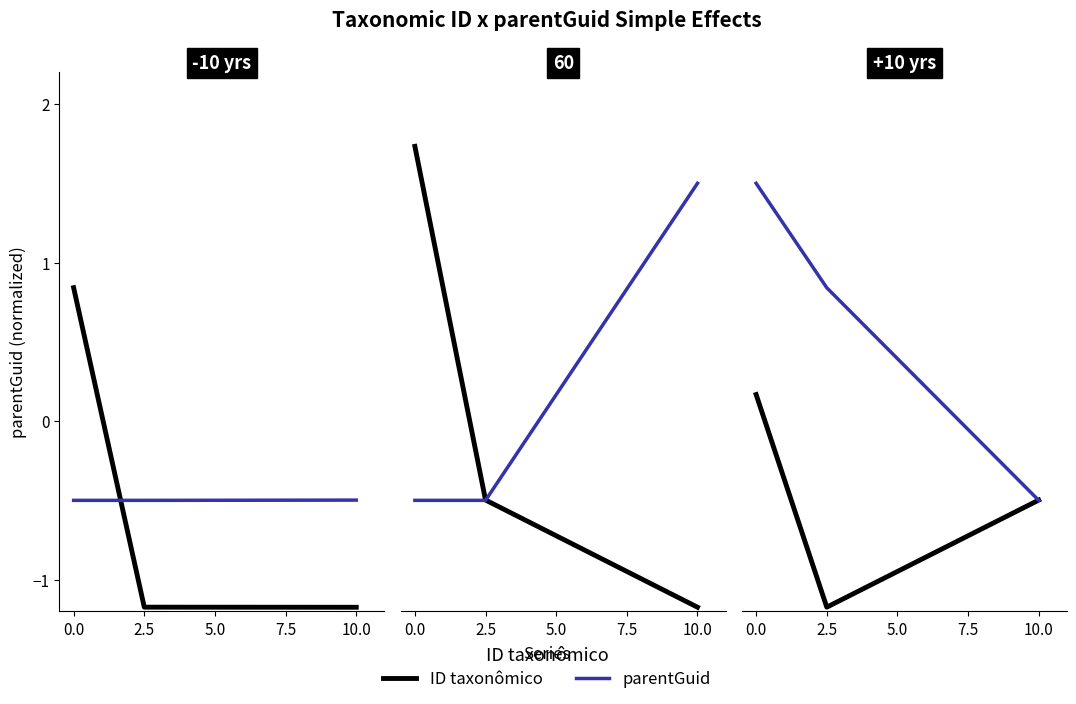

Which category has the lowest value in the ID taxonômico series?

2.5